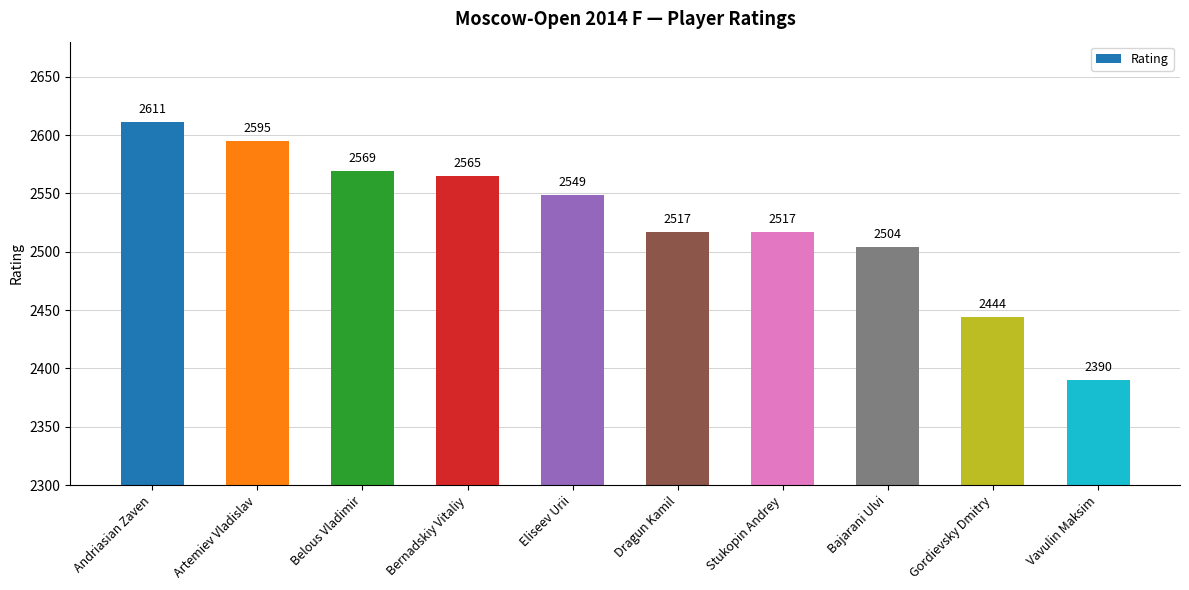

What is the change in value from Artemiev Vladislav to Gordievsky Dmitry?

-151